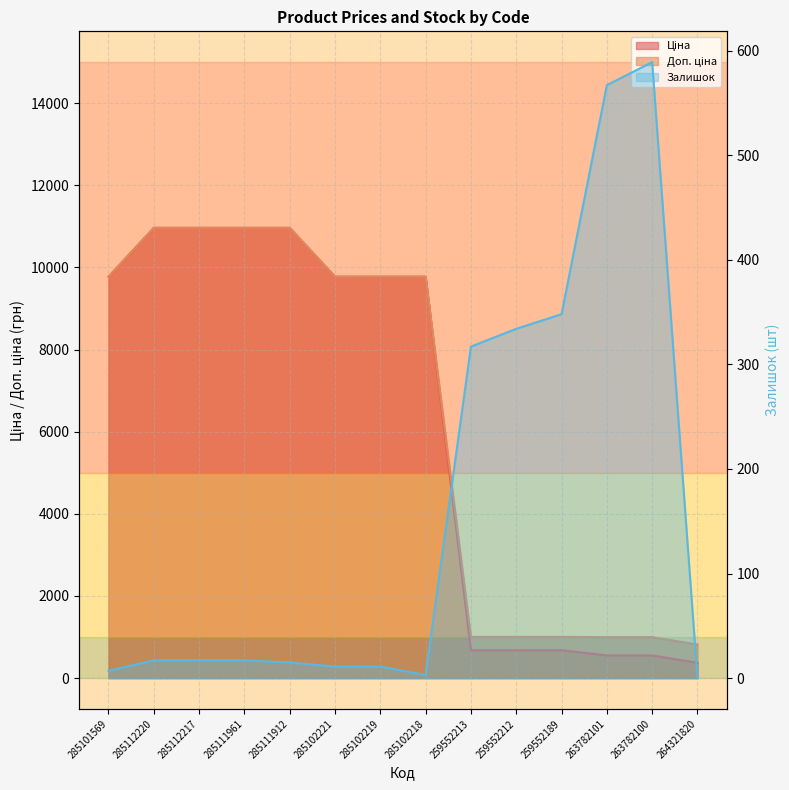

True or false: Доп. ціна and Залишок intersect in this chart.

False